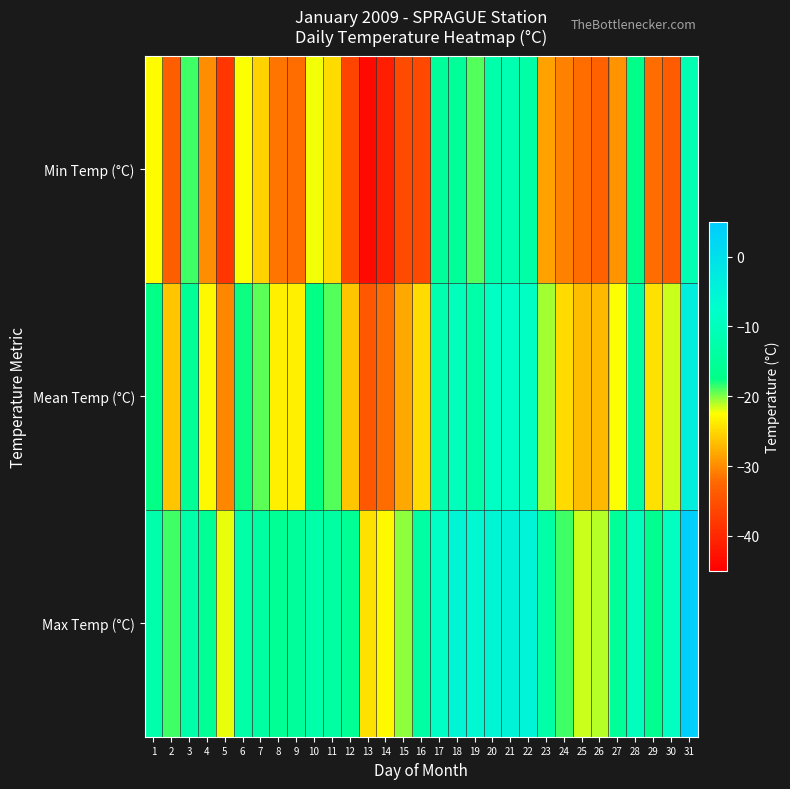

Reading right to left, transcribe all the data shown in this chart.

Min Temp (°C): 31=-11.2	30=-33.7	29=-32.1	28=-17.4	27=-29.4	26=-32.9	25=-32.1	24=-30.6	23=-28.5	22=-12.9	21=-11.5	20=-12.2	19=-19.1	18=-15.0	17=-14.9	16=-35.9	15=-35.8	14=-41.2	13=-43.8	12=-36.5	11=-24.7	10=-22.2	9=-32.1	8=-31.4	7=-25.3	6=-22.5	5=-38.2	4=-29.9	3=-18.8	2=-33.3	1=-22.6
Mean Temp (°C): 31=-3.5	30=-21.4	29=-24.4	28=-13.6	27=-22.4	26=-27.0	25=-26.8	24=-24.7	23=-20.7	22=-8.9	21=-8.1	20=-8.7	19=-12.7	18=-10.1	17=-11.7	16=-24.7	15=-28.1	14=-32.1	13=-34.1	12=-26.1	11=-19.1	10=-17.5	9=-23.4	8=-23.5	7=-19.4	6=-17.7	5=-30.2	4=-22.8	3=-15.7	2=-26.1	1=-17.5
Max Temp (°C): 31=4.2	30=-9.1	29=-16.6	28=-9.8	27=-15.3	26=-21.0	25=-21.5	24=-18.7	23=-12.8	22=-4.9	21=-4.7	20=-5.2	19=-6.3	18=-5.2	17=-8.5	16=-13.4	15=-20.3	14=-22.9	13=-24.4	12=-15.6	11=-13.5	10=-12.7	9=-14.7	8=-15.6	7=-13.4	6=-12.9	5=-22.1	4=-15.6	3=-12.6	2=-18.8	1=-12.3